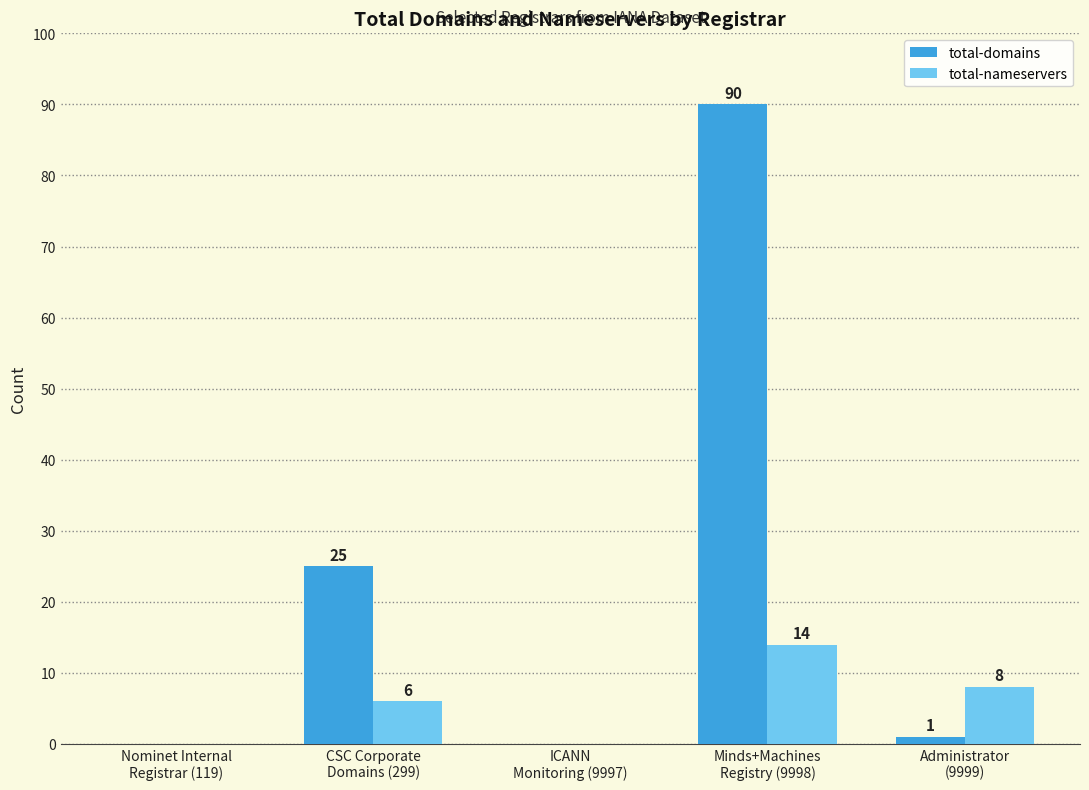

Which series changed the most between Nominet Internal
Registrar (119) and Administrator
(9999)?

total-nameservers